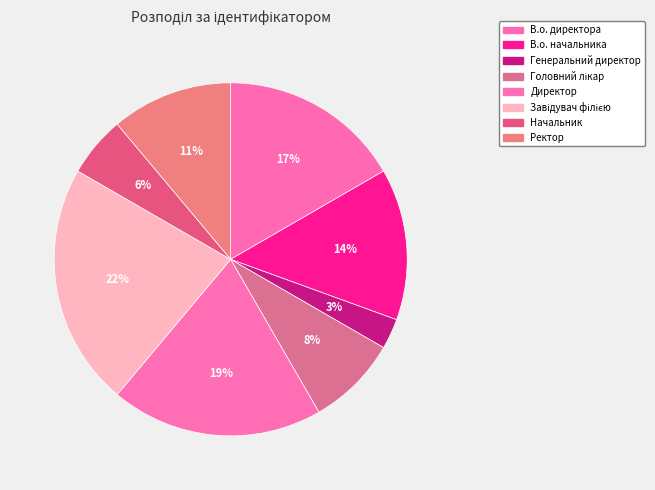

Combined, what portion of the pie is Завідувач філією and Начальник?

27.8%